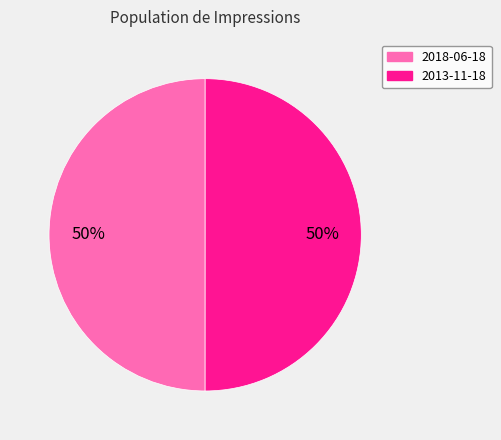

Approximately how many times larger is the value at 2013-11-18 compared to 2018-06-18?

1.0